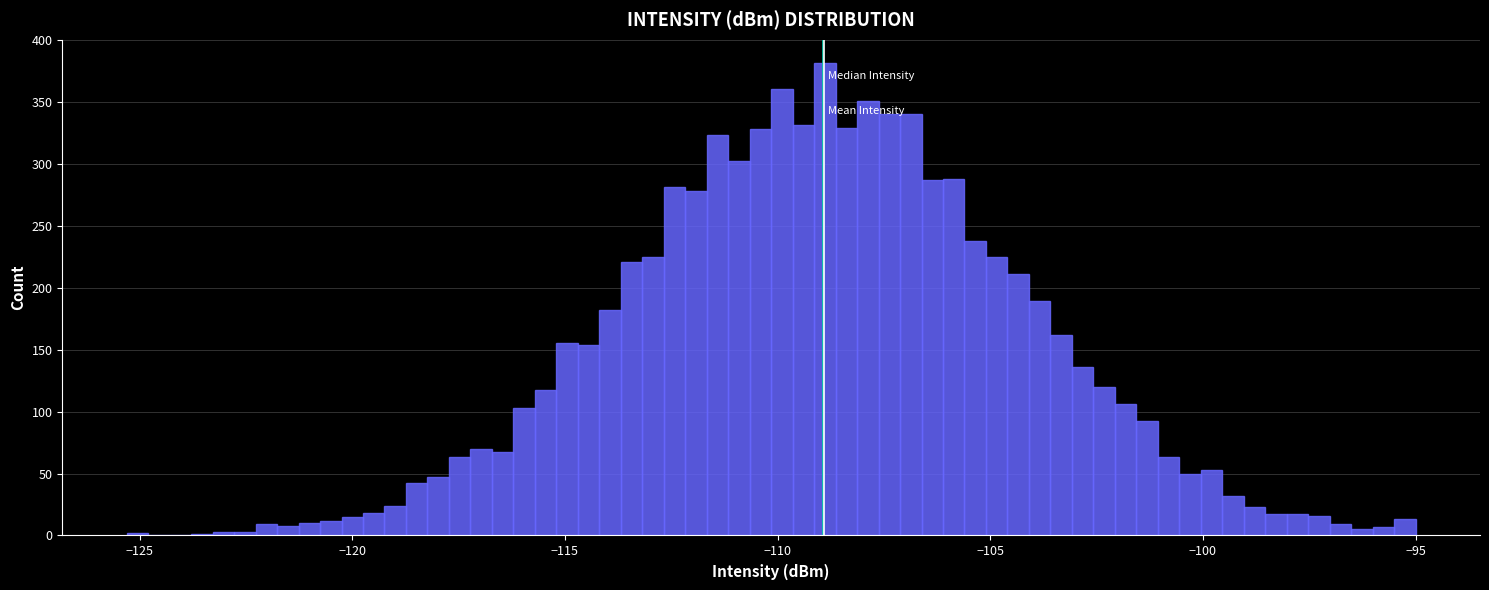

Around what value on the x-axis is the tallest bar? Give the approximate position of its centre, as read against the axis.

-109.0